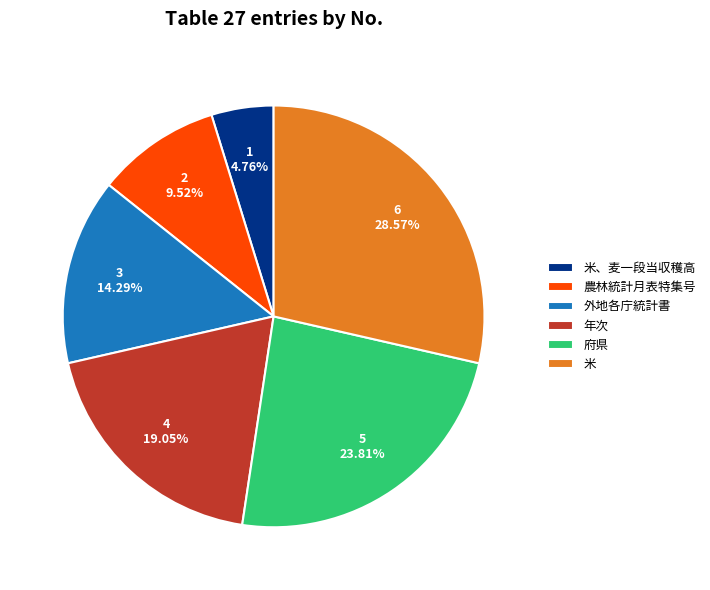

Which has a higher value, 農林統計月表特集号 or 米?

米